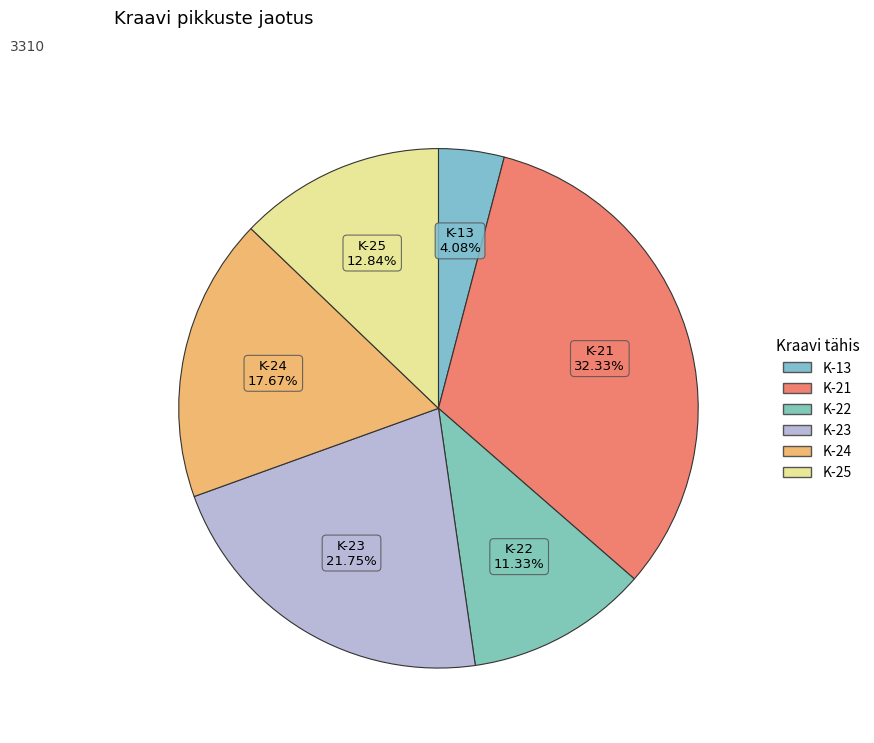

To the nearest percent, what portion does K-23 represent?

22%